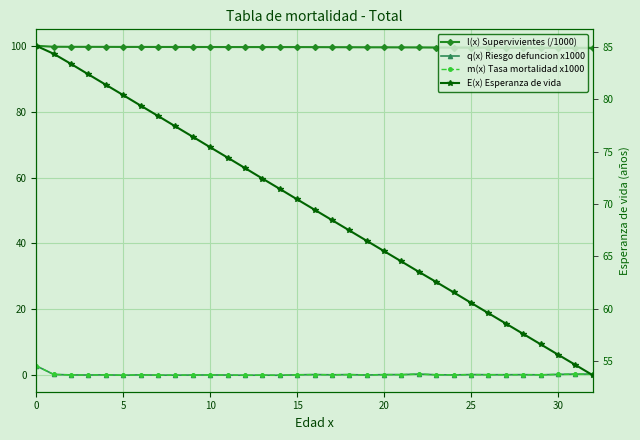

Rank the series by their maximum value, from lowest to highest.

q(x) Riesgo defuncion x1000, m(x) Tasa mortalidad x1000, E(x) Esperanza de vida, l(x) Supervivientes (/1000)